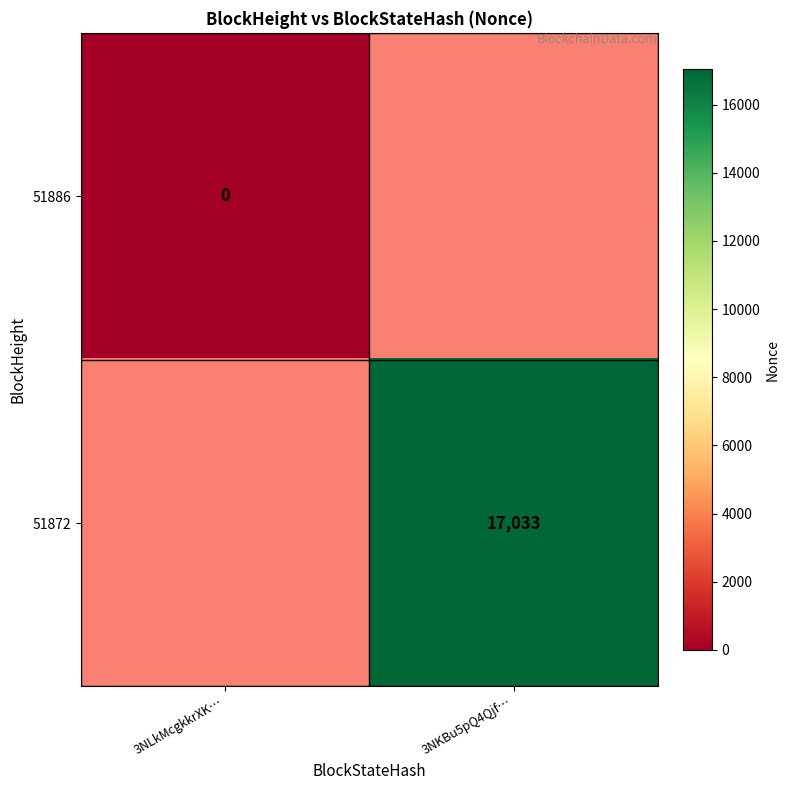

True or false: 51872 has a value of 7974 at 3NKBu5pQ4Qjf….

False